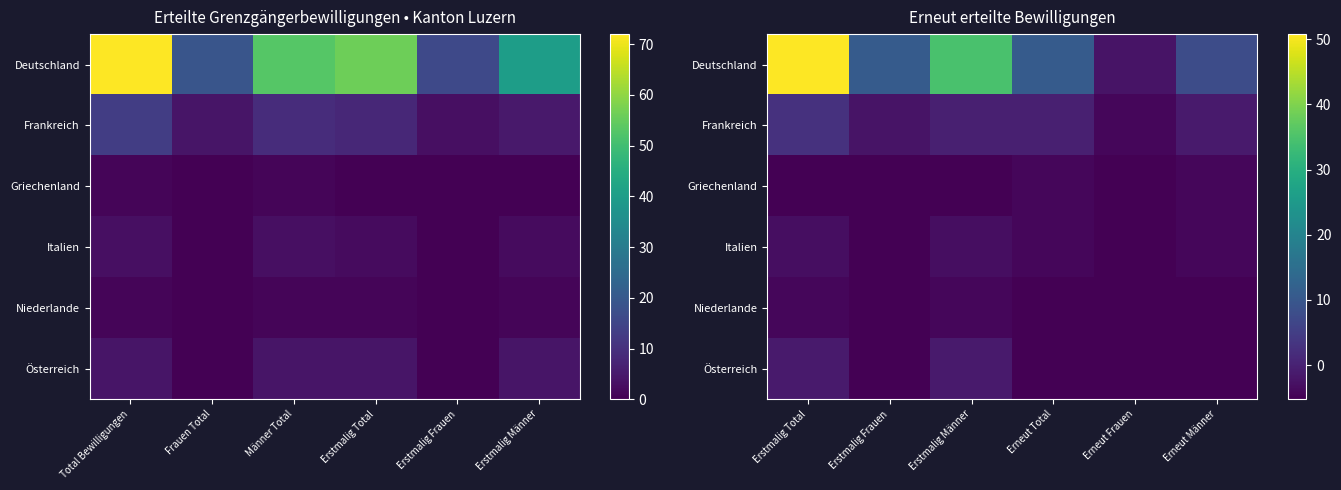

Which series has the largest total across all categories?

Deutschland